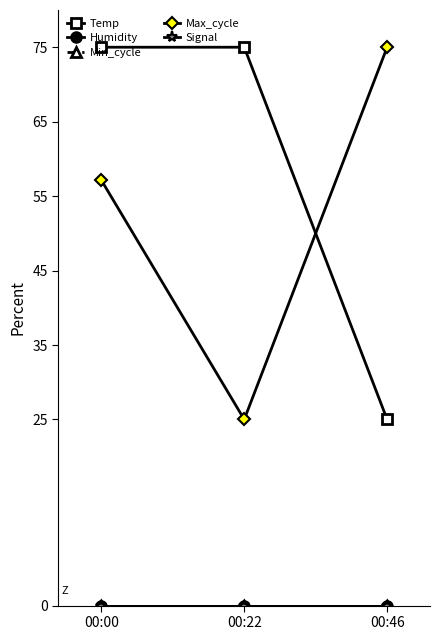

Does the chart have visible grid lines?

No